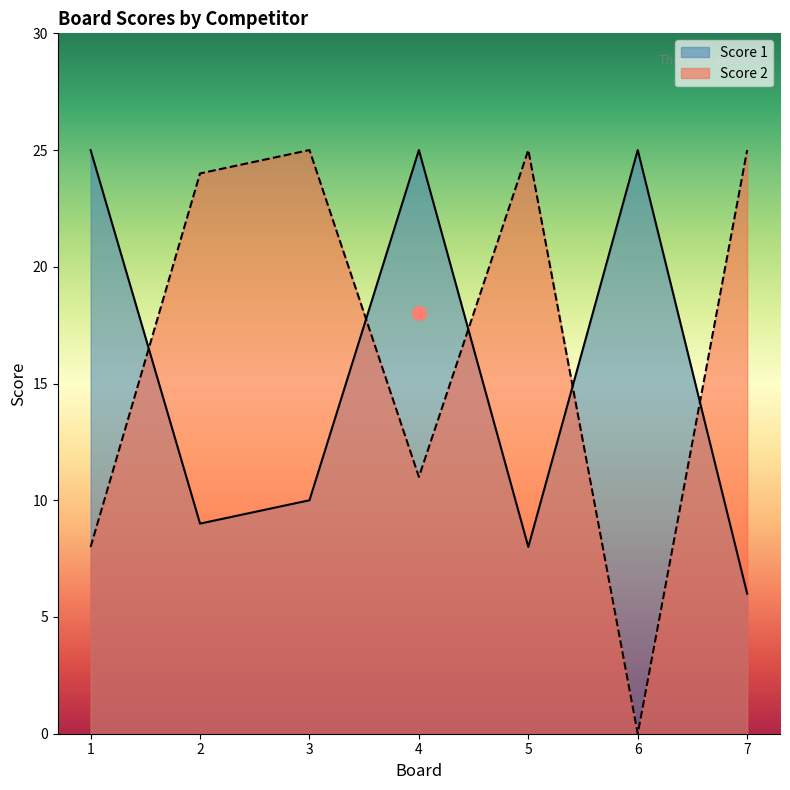

List the series in order of their overall mean, highest first.

Score 2, Score 1